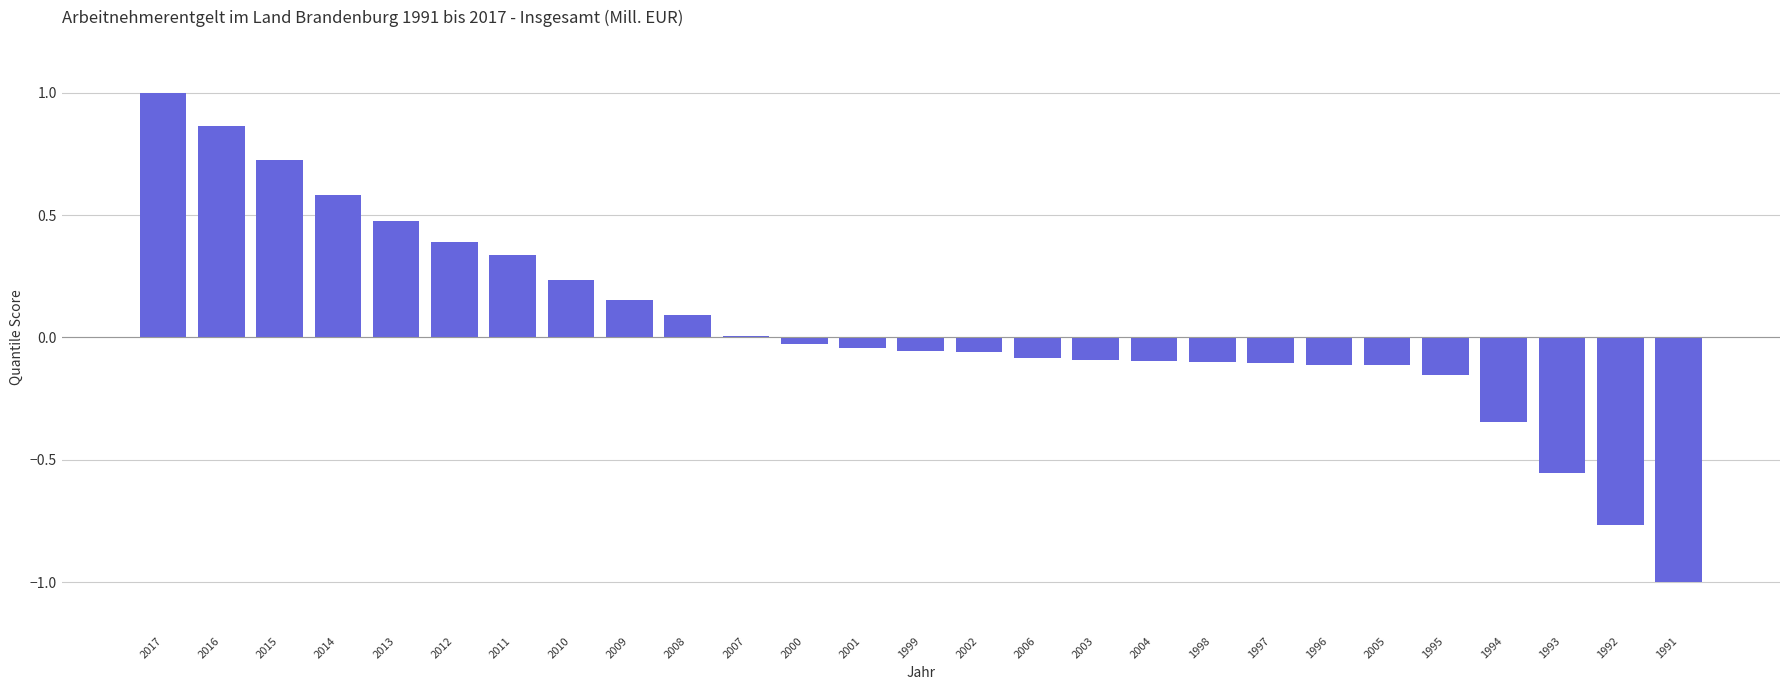

What is the sum of all values?

1.2